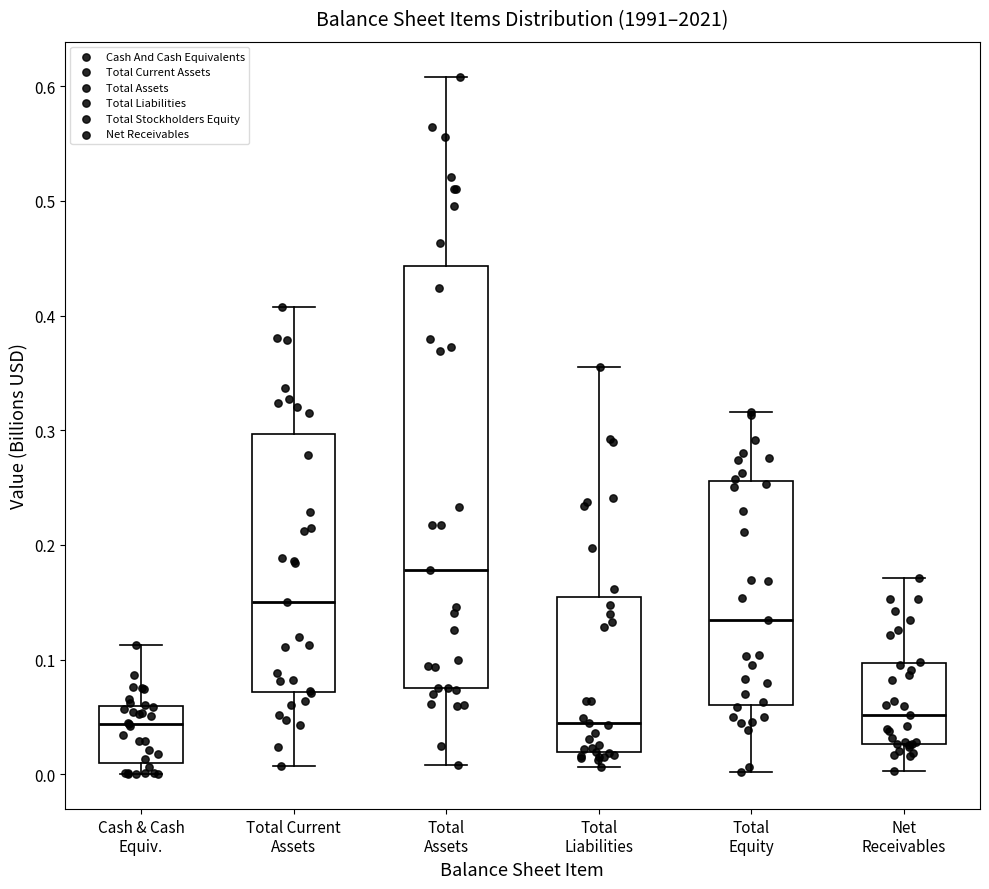

Which box's median line is the highest?

Total Assets